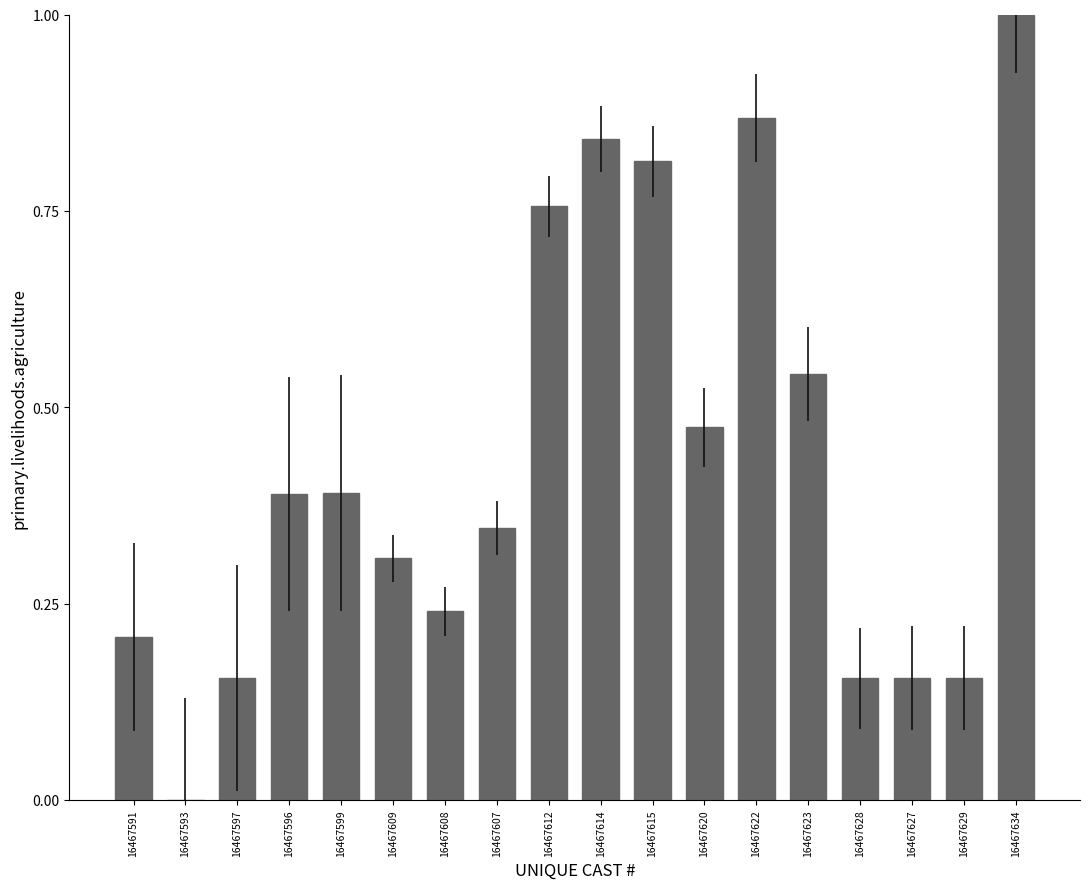

Between 16467623 and 16467599, which is larger?

16467623